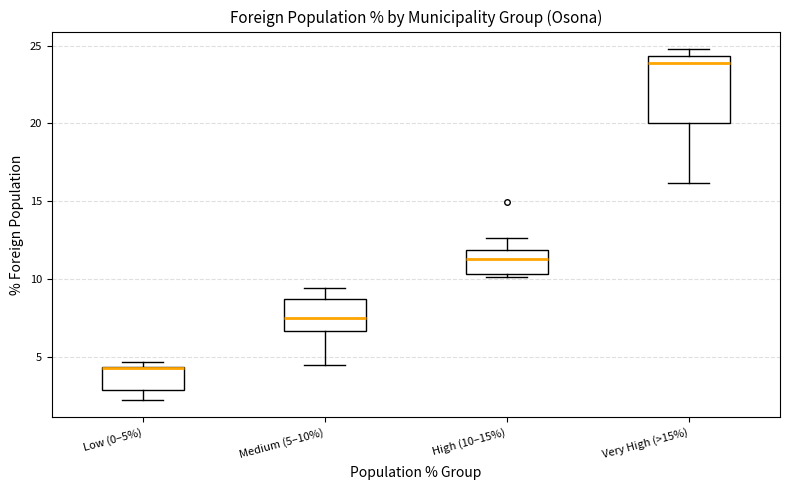

Reading left to right, transcribe this box plot: for each box, give where its median line is, the range the box spans, and where its two whiskers end, as read against the y-axis. The values are not printed on the chart, so give them approximately, as read against the axis.

Low (0–5%): median 4.0 (drawn on the box's upper edge), box 3.0 to 4.5, whiskers 2.0 to 4.5 (just above the box's upper edge)
Medium (5–10%): median 7.5, box 6.5 to 8.5, whiskers 4.5 to 9.5
High (10–15%): median 11.5, box 10.5 to 12.0, whiskers 10.0 to 12.5
Very High (>15%): median 24.0, box 20.0 to 24.5, whiskers 16.0 to 25.0